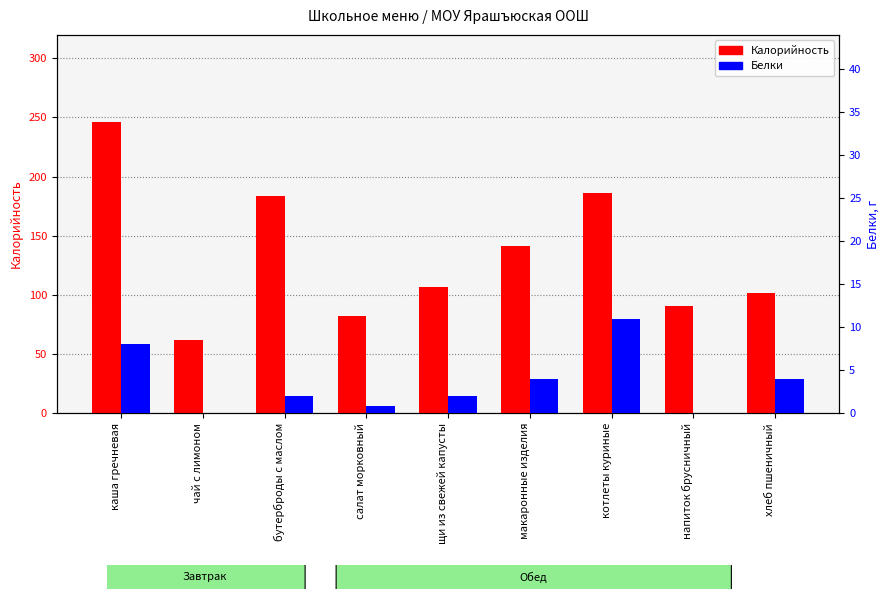

What is the spread (max minus min) of values at макаронные изделия?

137.0